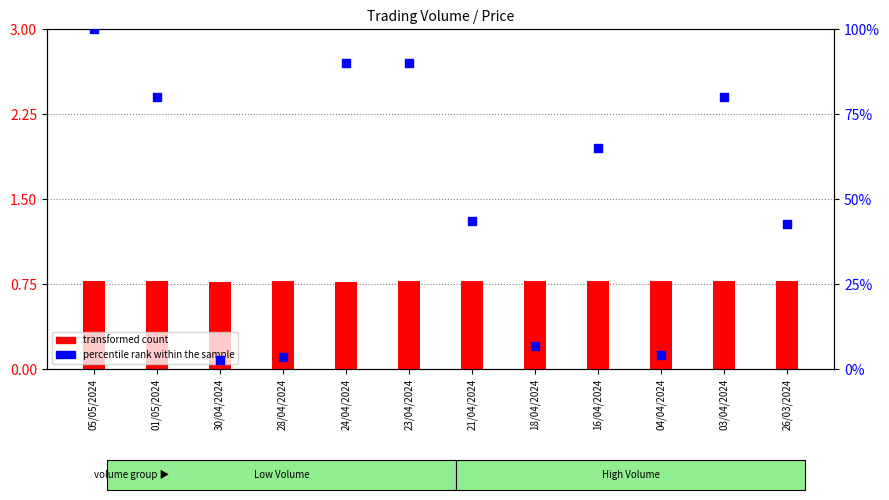

Is the value of percentile rank within the sample at 01/05/2024 greater than the value of transformed count at 04/04/2024?

Yes